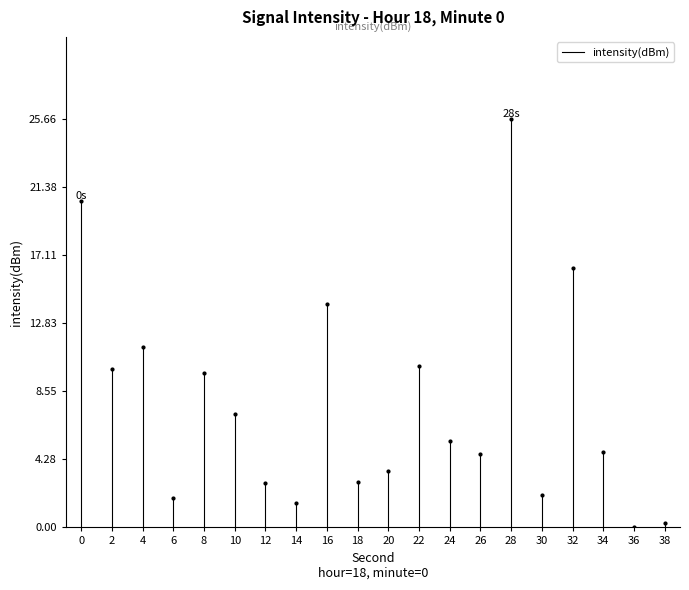

True or false: the data shows -12.3 at 0.

False